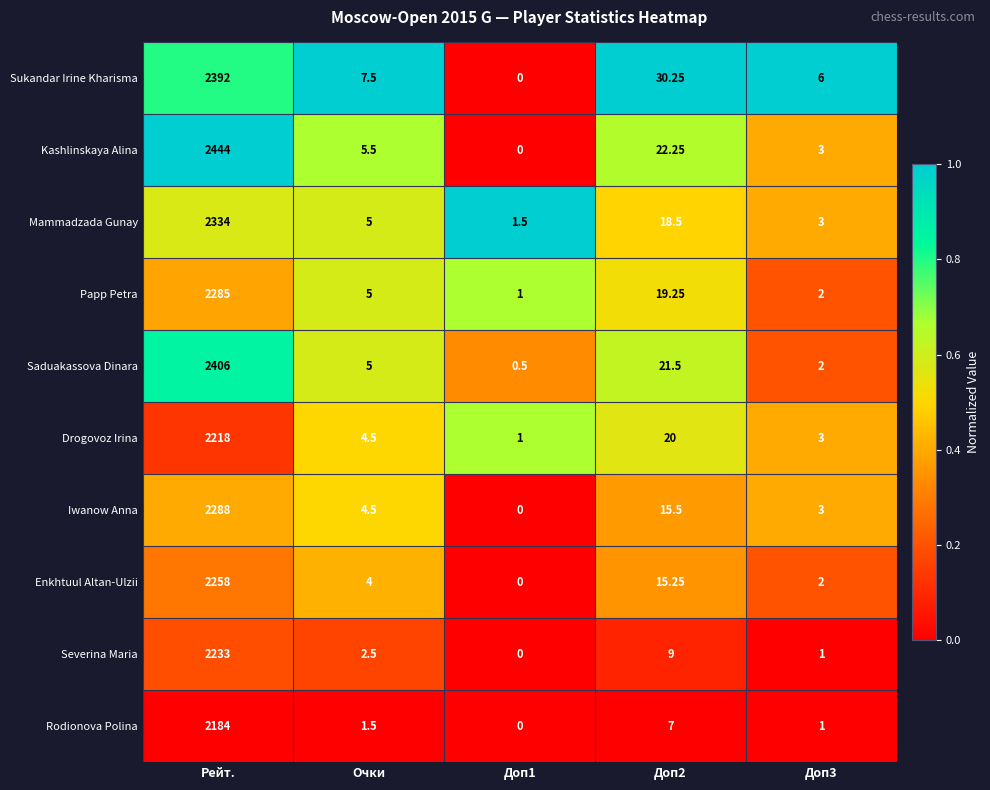

Which series has the largest range (max minus min)?

Kashlinskaya Alina